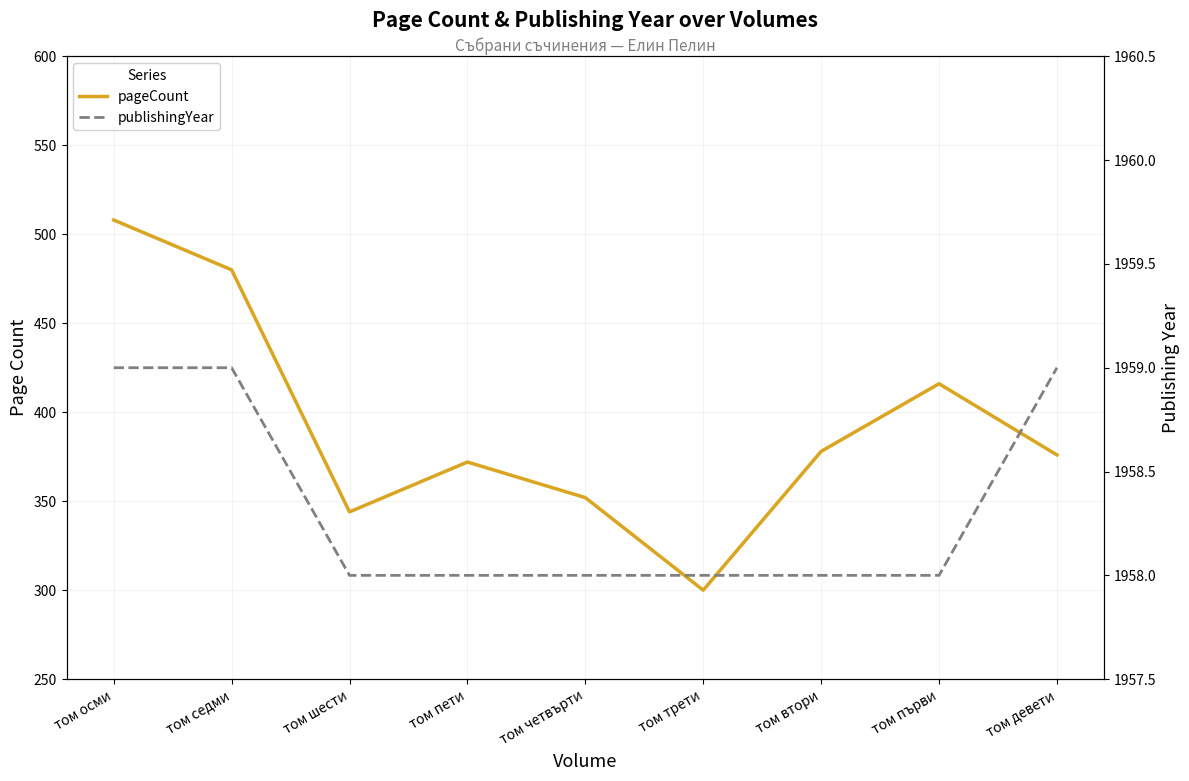

In pageCount, how many points are higher than both neighbors (excluding endpoints)?

2